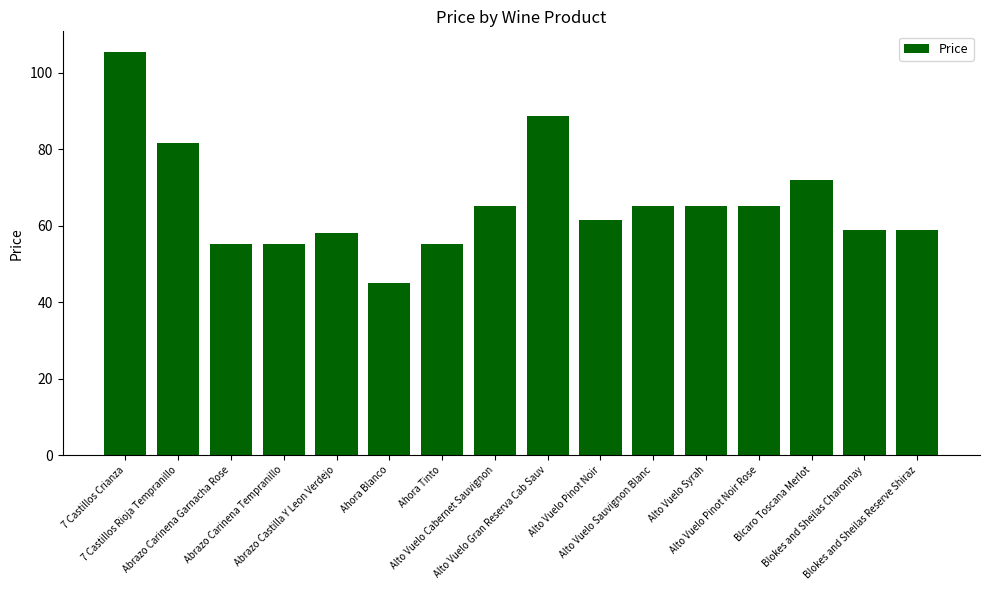

At which category does the chart reach its minimum across all series?

Ahora Blanco